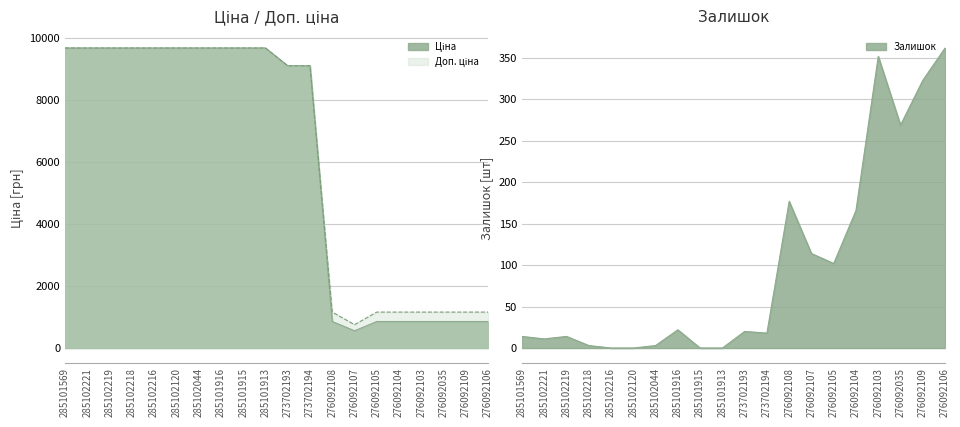

What position from the right is 276092103?

4